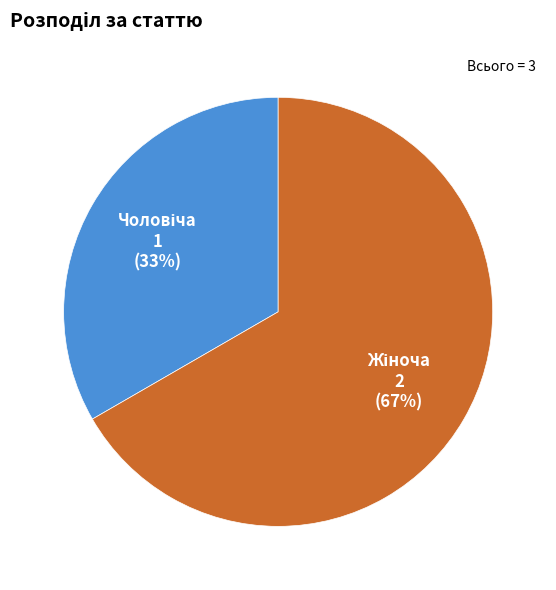

To the nearest percent, what is the average slice percentage?

50%